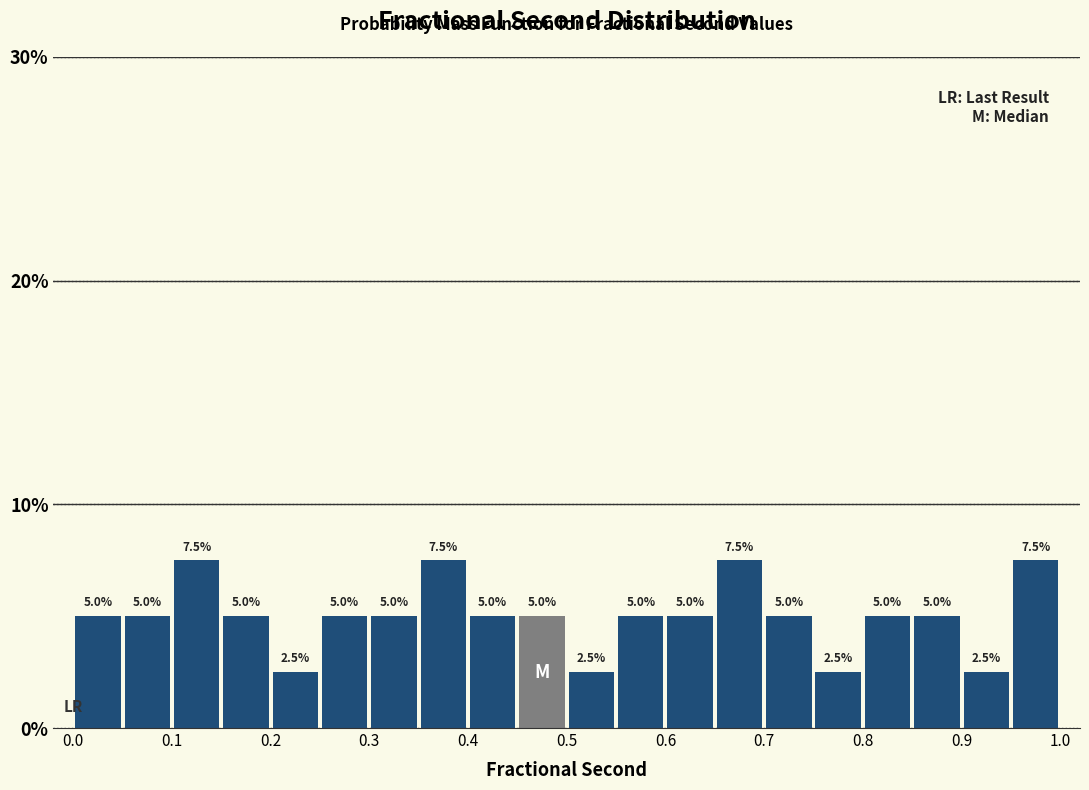

Reading left to right, list every bar in this chart as the range it spans on the x-axis followed by its height.

0.00 to 0.05: 5.0
0.05 to 0.10: 5.0
0.10 to 0.15: 7.5
0.15 to 0.20: 5.0
0.20 to 0.25: 2.5
0.25 to 0.30: 5.0
0.30 to 0.35: 5.0
0.35 to 0.40: 7.5
0.40 to 0.45: 5.0
0.45 to 0.50: 5.0
0.50 to 0.55: 2.5
0.55 to 0.60: 5.0
0.60 to 0.65: 5.0
0.65 to 0.70: 7.5
0.70 to 0.75: 5.0
0.75 to 0.80: 2.5
0.80 to 0.85: 5.0
0.85 to 0.90: 5.0
0.90 to 0.95: 2.5
0.95 to 1.00: 7.5